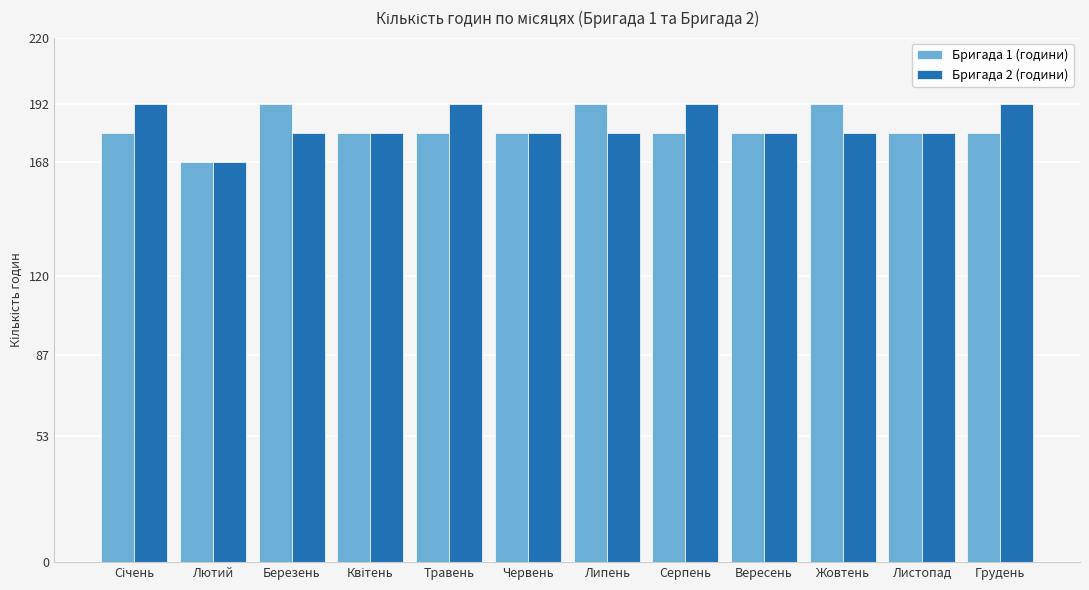

Which series changed the most between Лютий and Липень?

Бригада 1 (години)